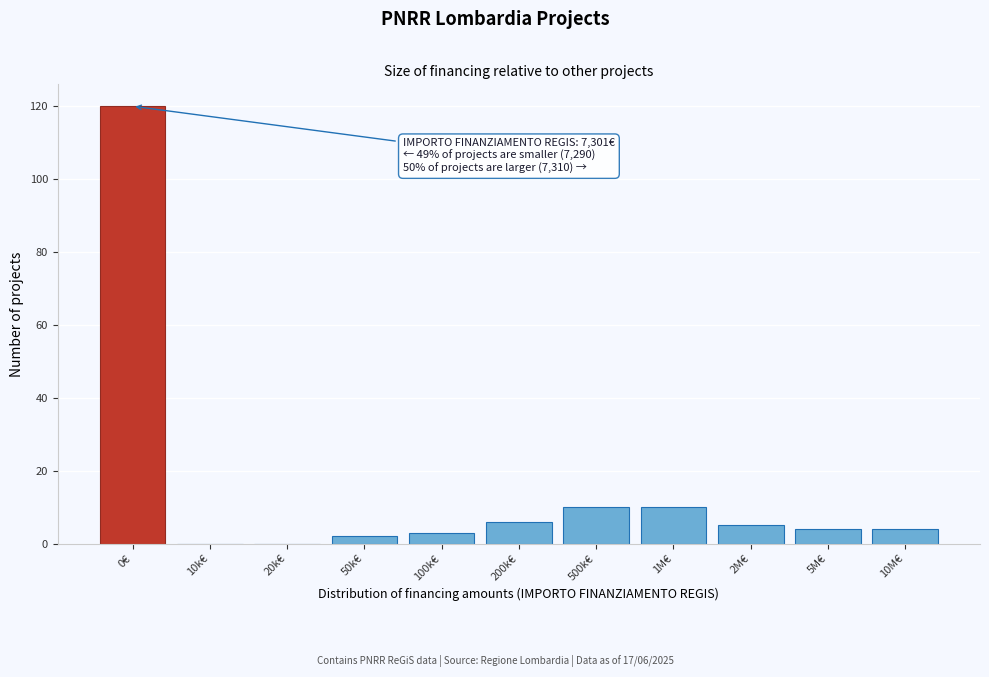

Reading left to right, list all the values displayed in this chart.

0€=120	10k€=0	20k€=0	50k€=2	100k€=3	200k€=6	500k€=10	1M€=10	2M€=5	5M€=4	10M€=4